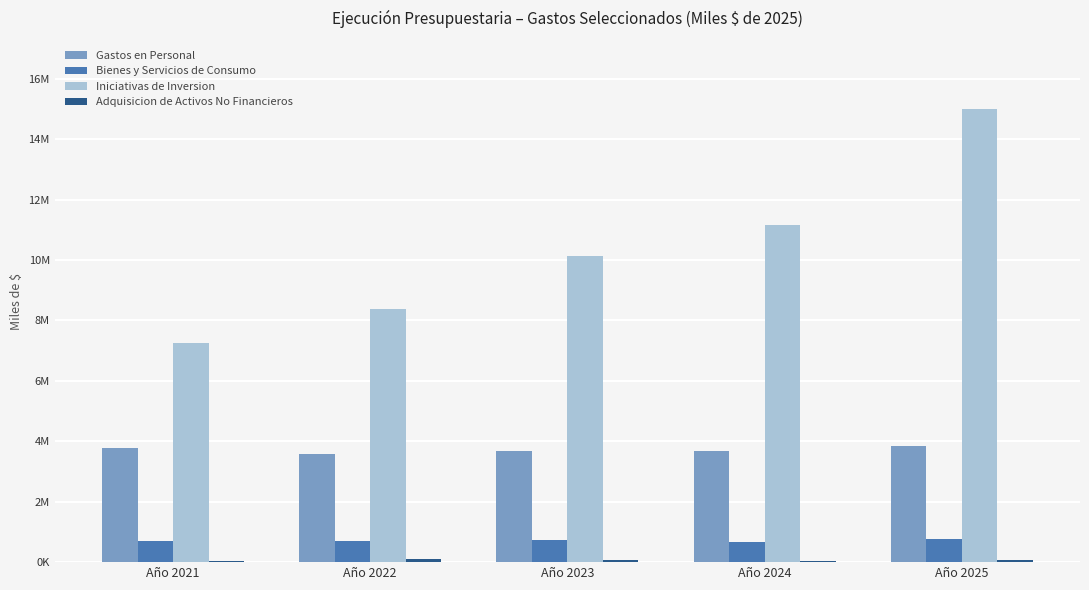

Which series has the largest total across all categories?

Iniciativas de Inversion